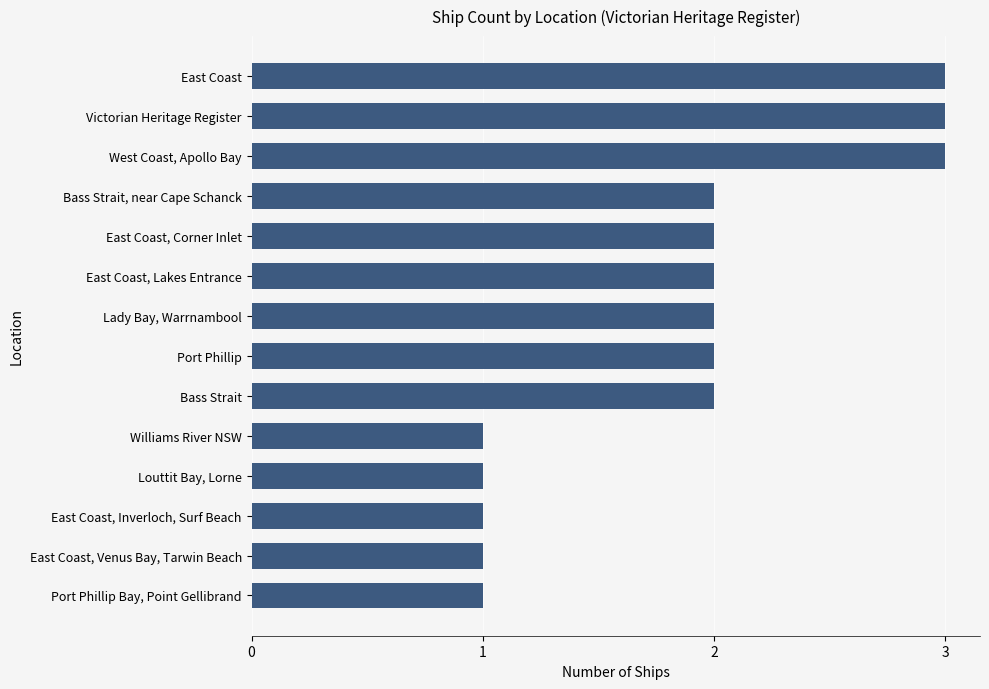

The value at East Coast, Venus Bay, Tarwin Beach is 1. True or false?

True